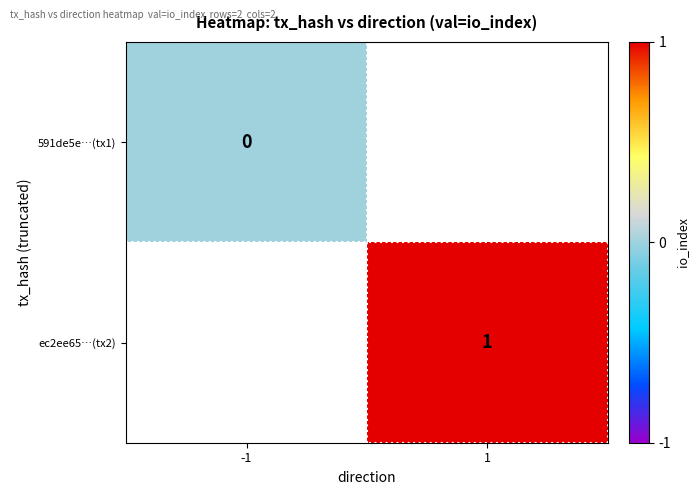

What is the greatest value displayed?

1.0